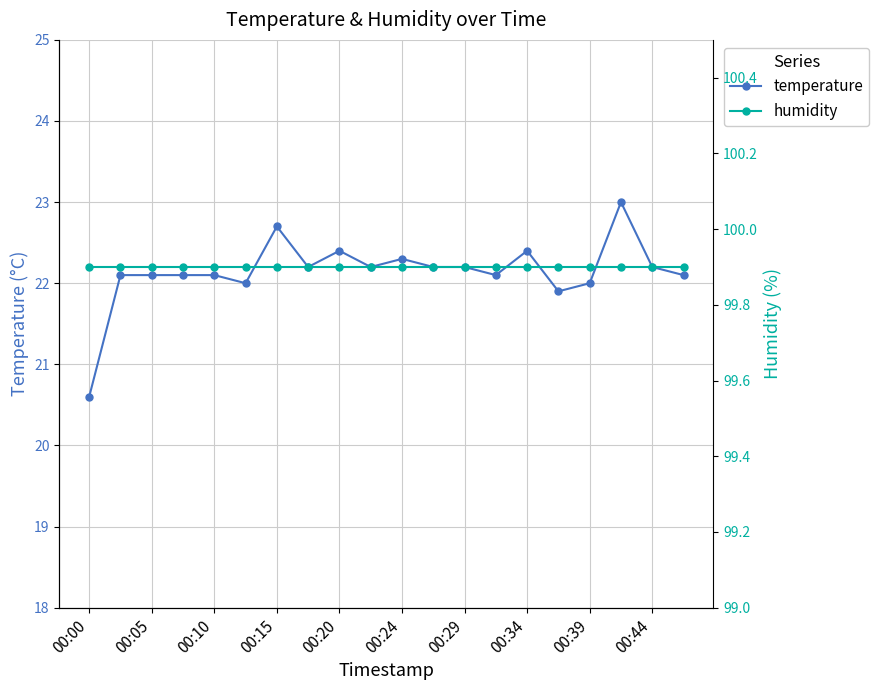

What is the value of the humidity point at the 17th from the left?

99.9